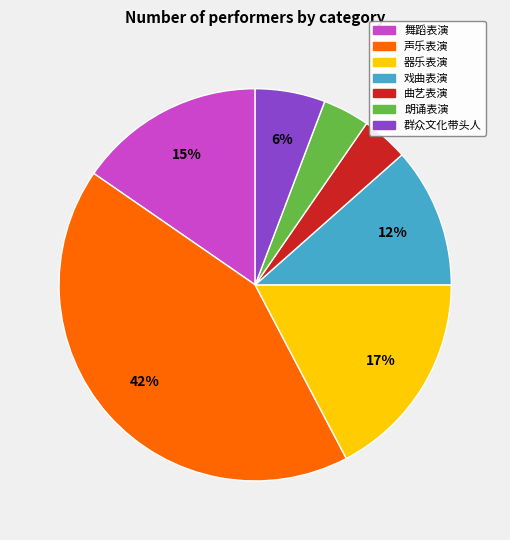

To the nearest percent, what is the combined percentage of 器乐表演 and 群众文化带头人?

23%